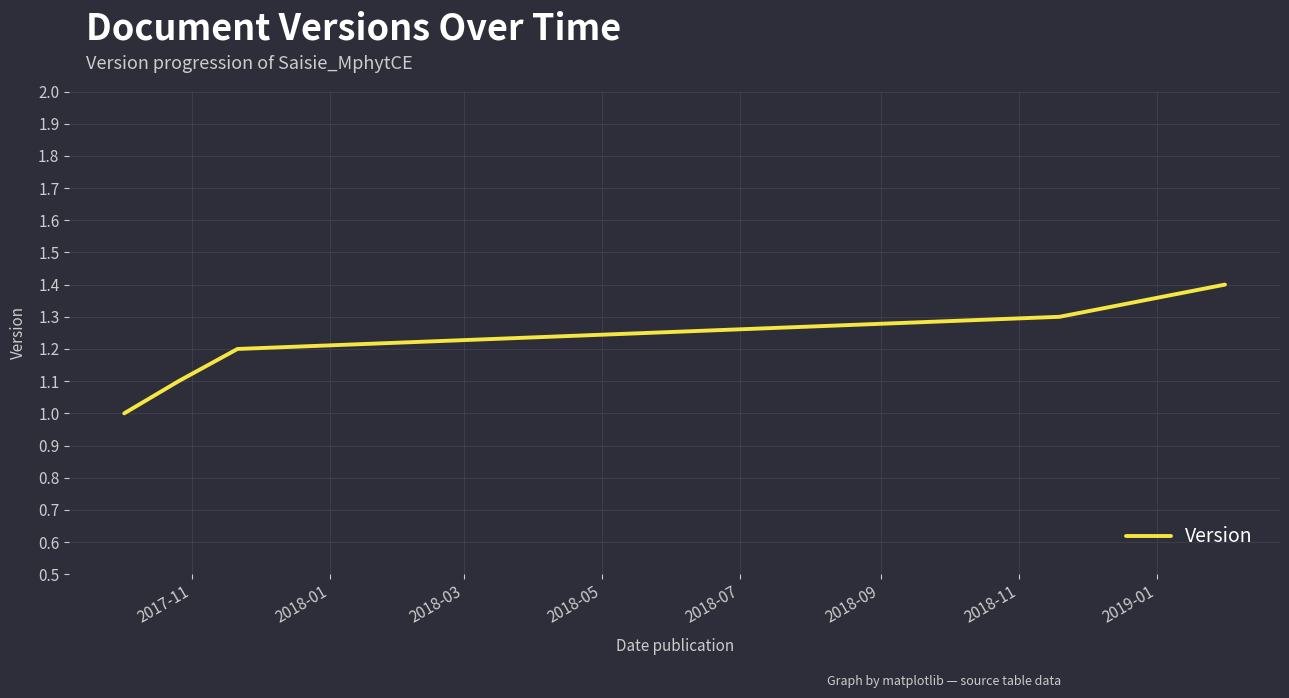

What is the difference between the maximum and second lowest values?

0.3